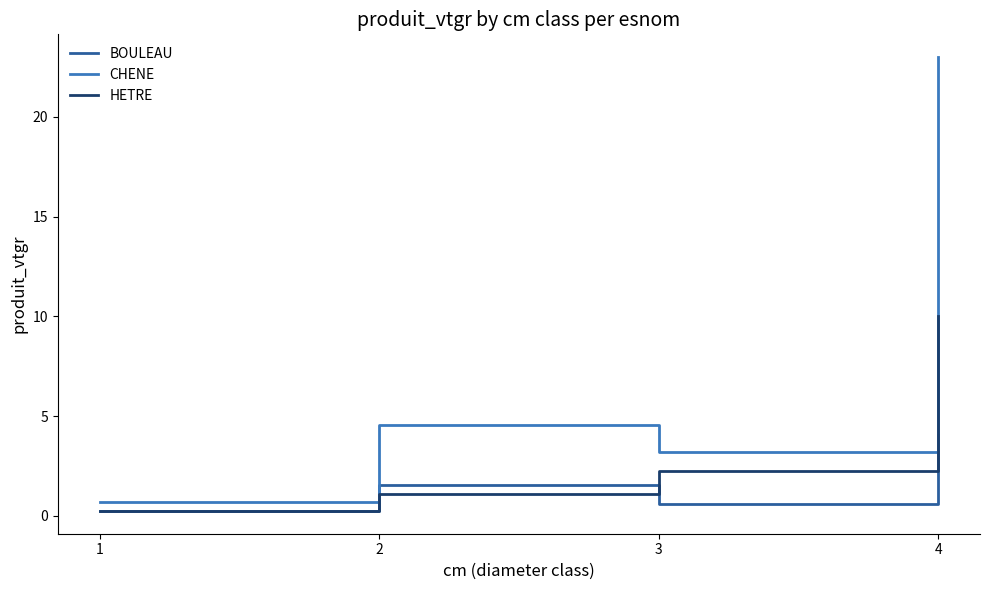

What is the difference between the maximum and minimum values in the BOULEAU series?

3.8